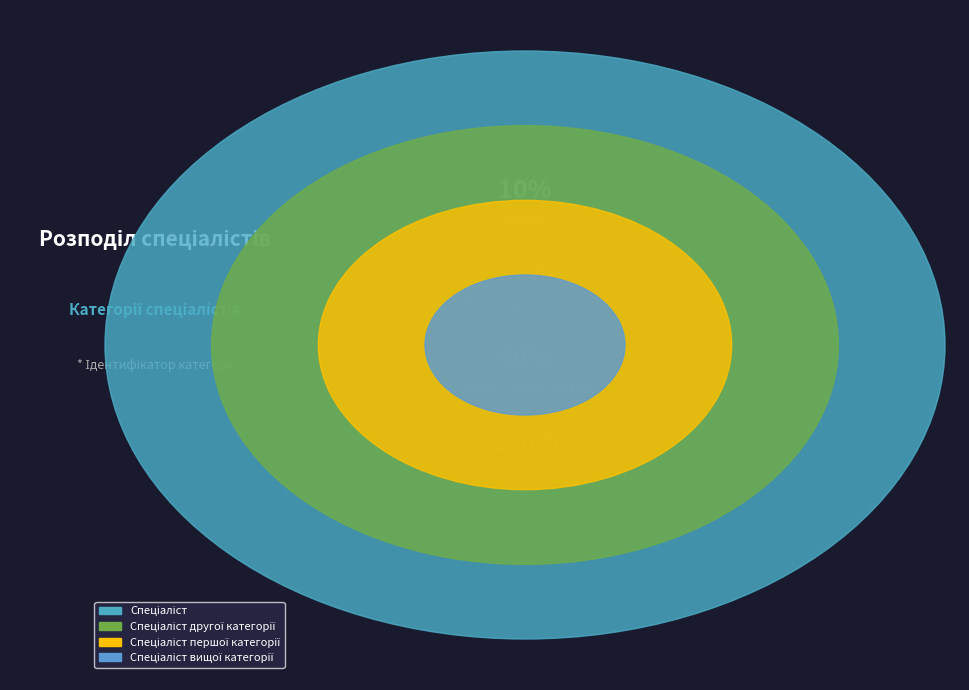

Rank the categories by value from lowest to highest.

Спеціаліст, Спеціаліст другої категорії, Спеціаліст першої категорії, Спеціаліст вищої категорії